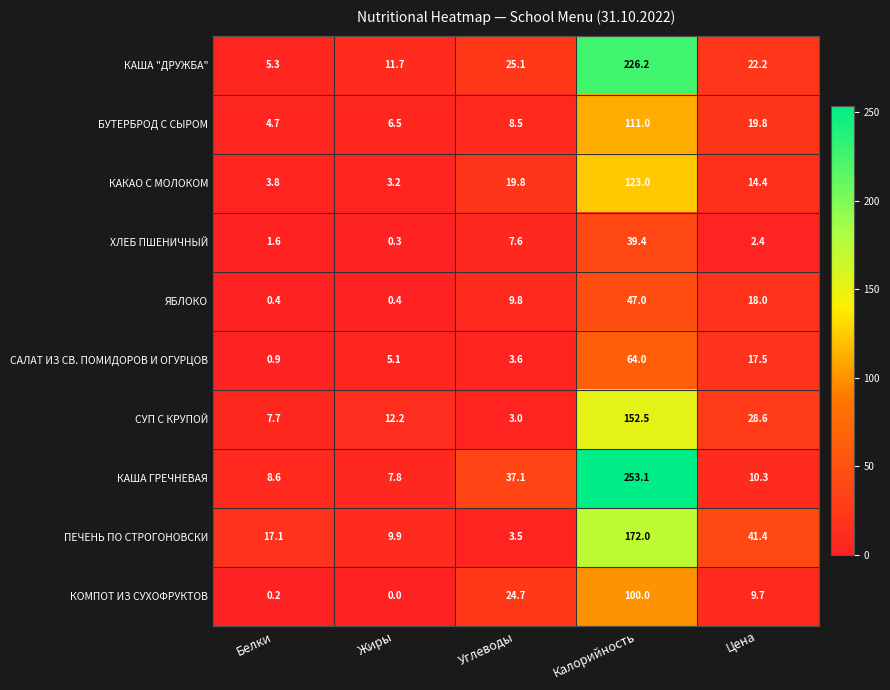

What is the total value across all series at Цена?

184.3